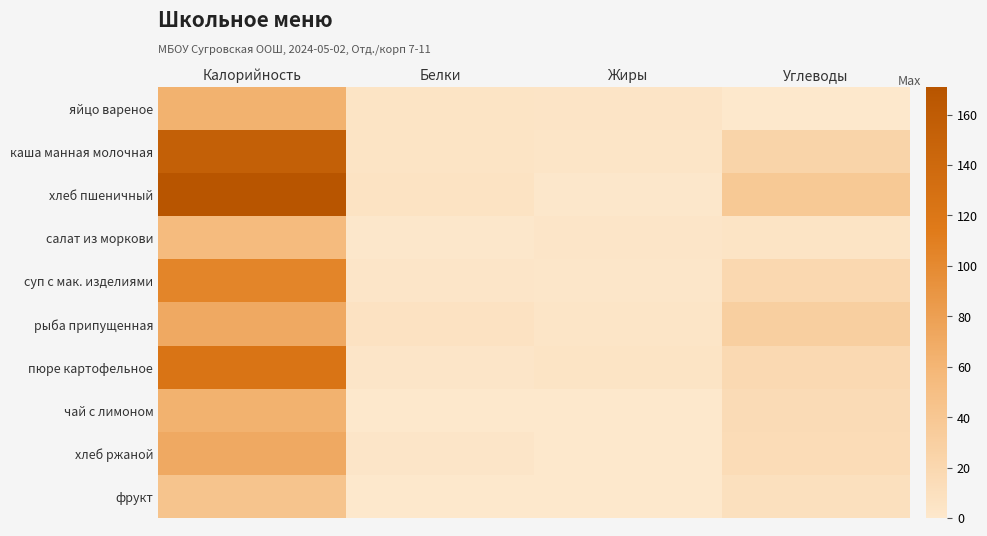

Which series has the largest total across all categories?

хлеб пшеничный